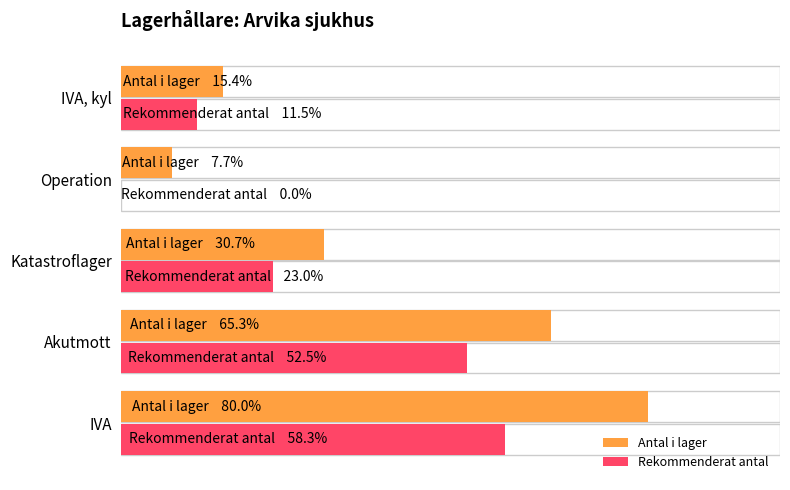

How many positive values does the Rekommenderat antal series have?

4